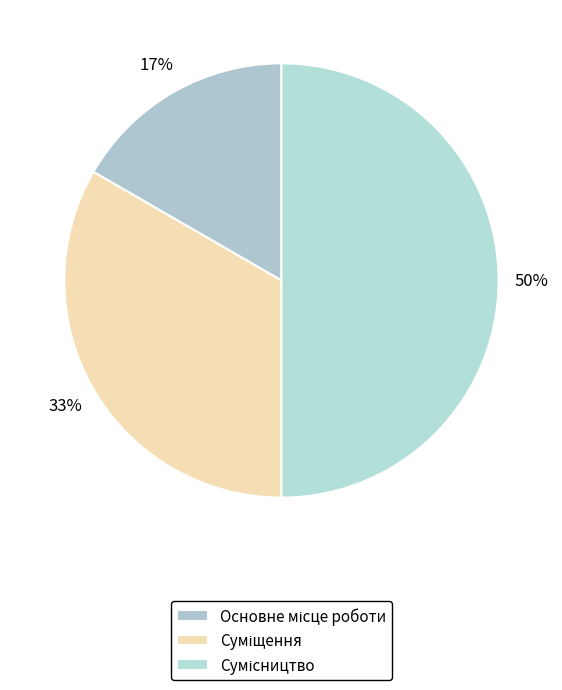

How many segments does this pie chart have?

3